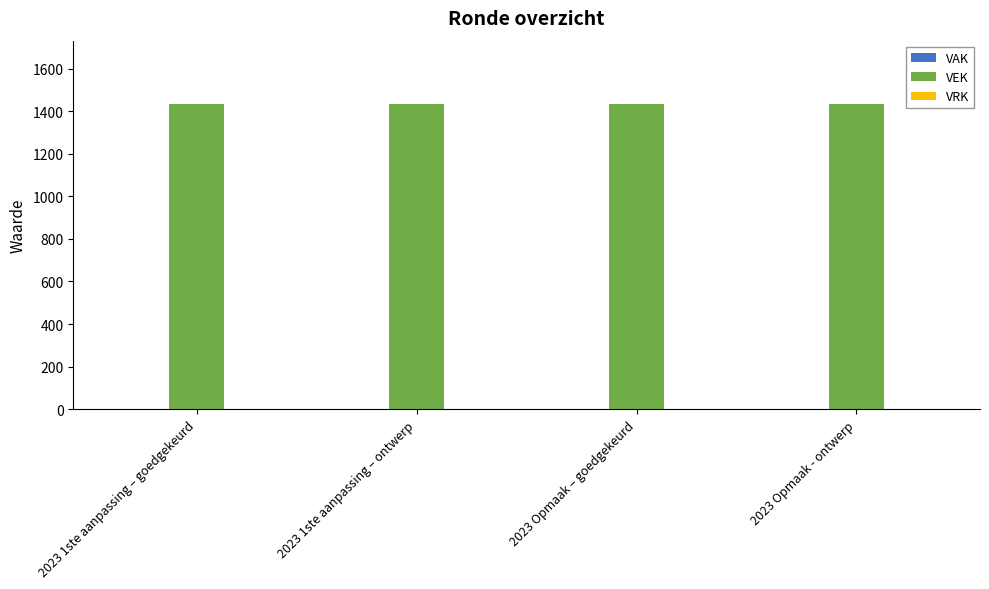

Which series has the largest total across all categories?

VEK